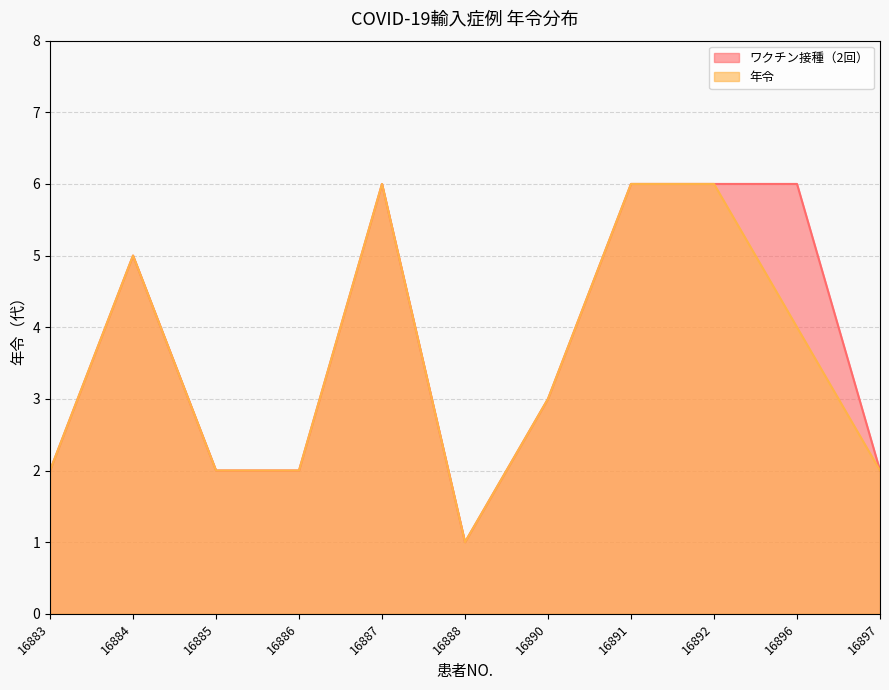

What is the value of the ワクチン接種（2回） point at the 1st from the left?

2